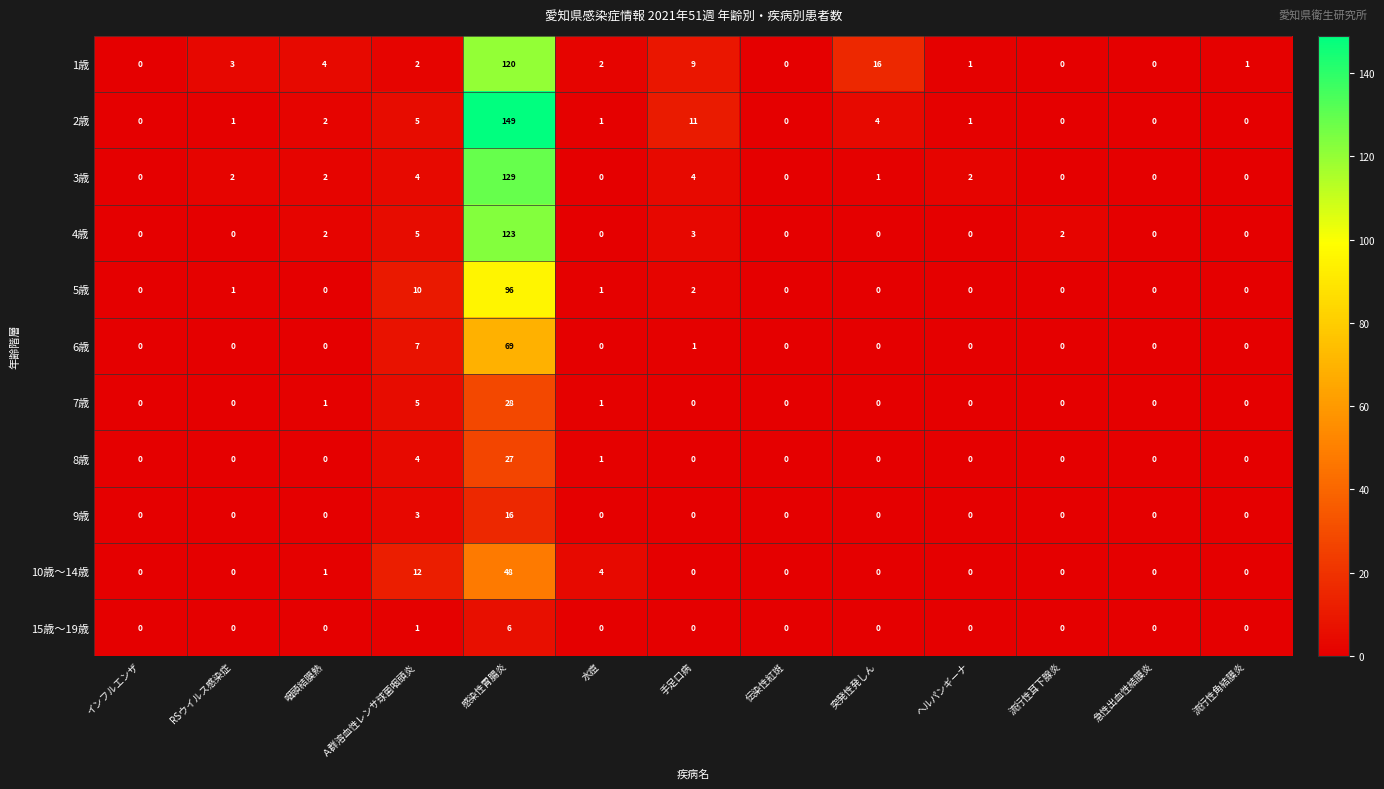

Between Ａ群溶血性レンサ球菌咽頭炎 and 手足口病, which series saw the biggest shift?

10歳～14歳